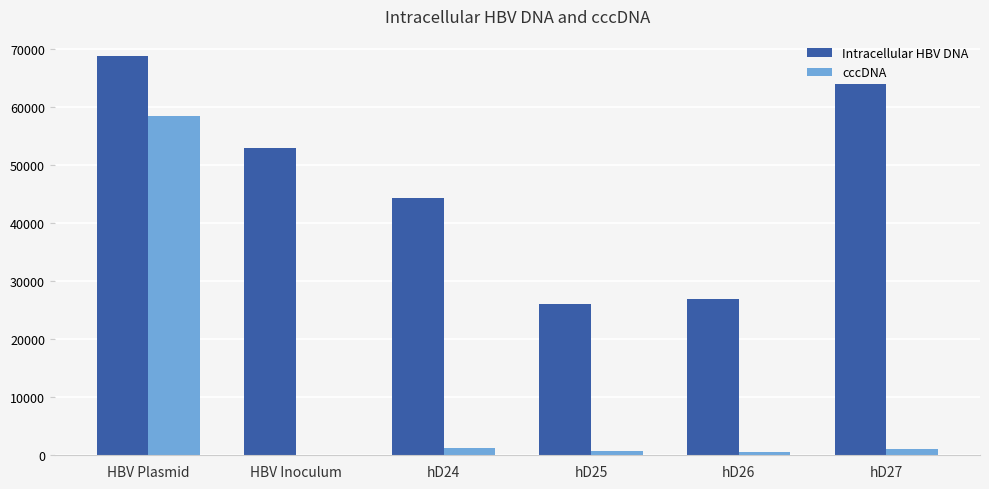

Which series changed the most between HBV Plasmid and hD27?

cccDNA